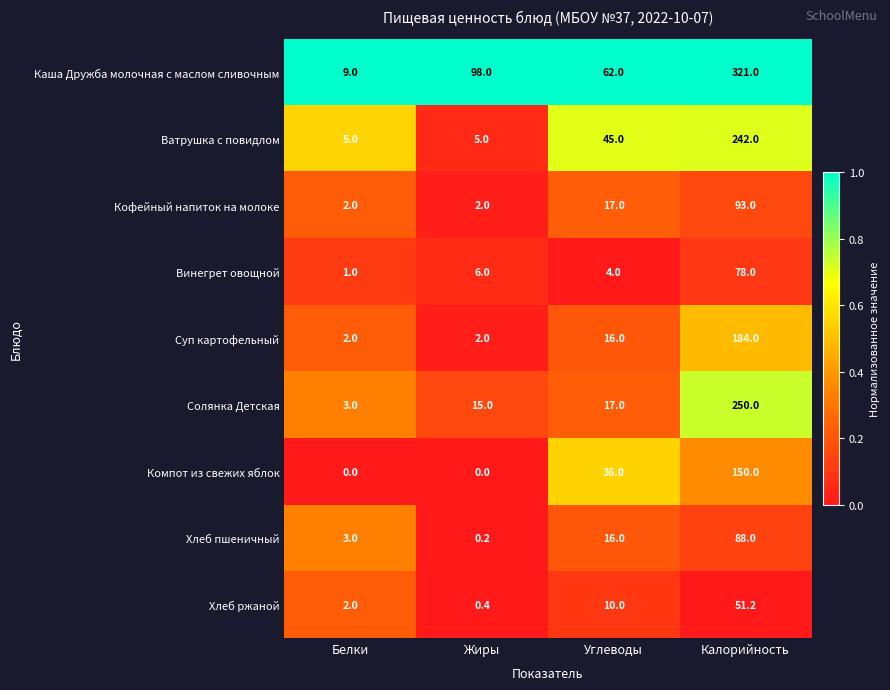

List the labels in order of Винегрет овощной value, smallest first.

Белки, Углеводы, Жиры, Калорийность